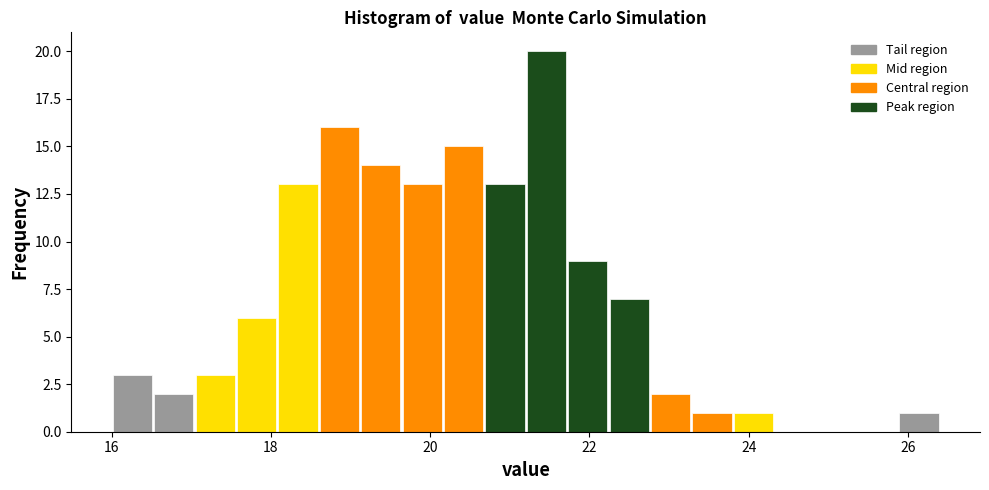

Read against the x-axis, roughly where is the centre of the tallest bar?

21.4